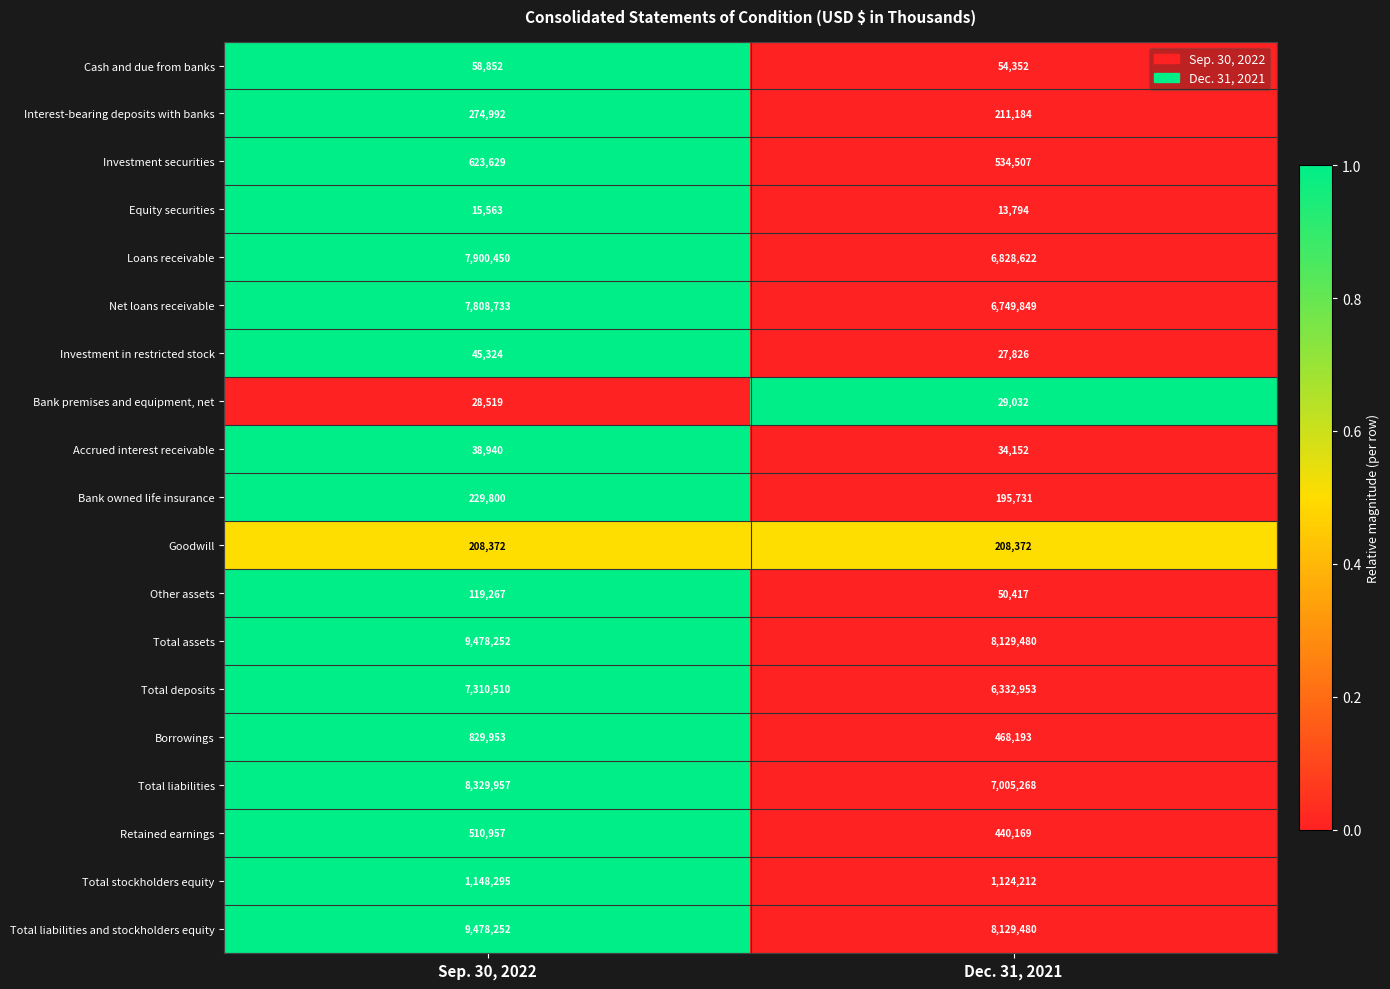

Rank the categories by Total liabilities value from lowest to highest.

Dec. 31, 2021, Sep. 30, 2022